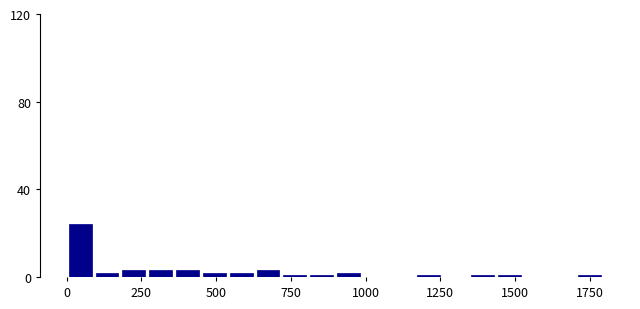

Around what value on the x-axis is the tallest bar? Give the approximate position of its centre, as read against the axis.

50